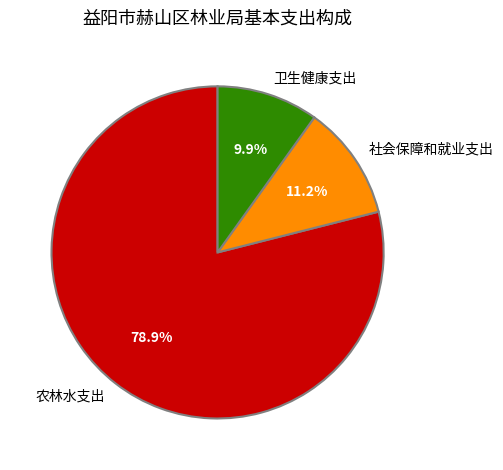

Which category accounts for the majority?

农林水支出